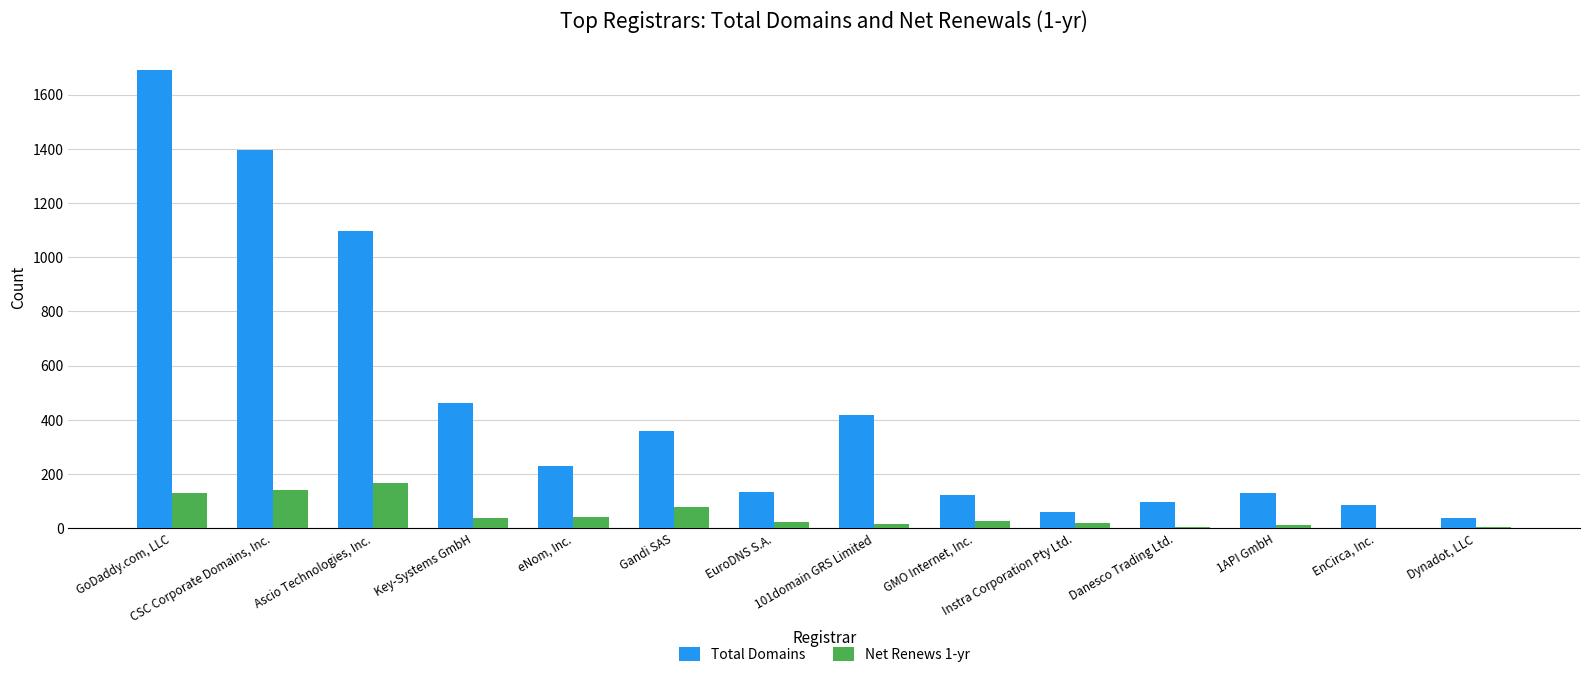

Where is Total Domains nearest to the value 865?

Ascio Technologies, Inc.